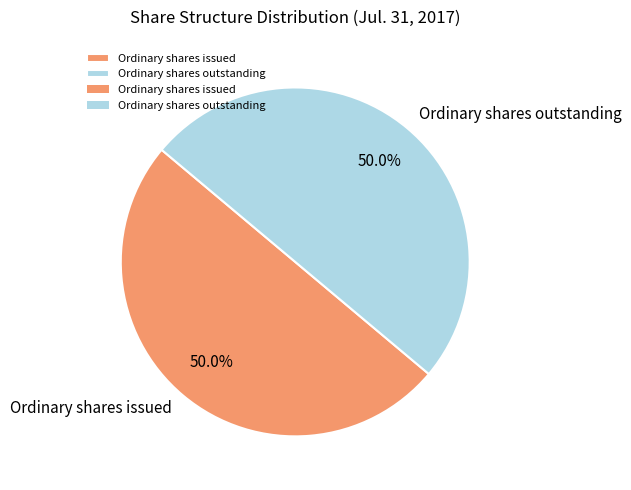

What percentage is NOT represented by Ordinary shares outstanding?

50.0%